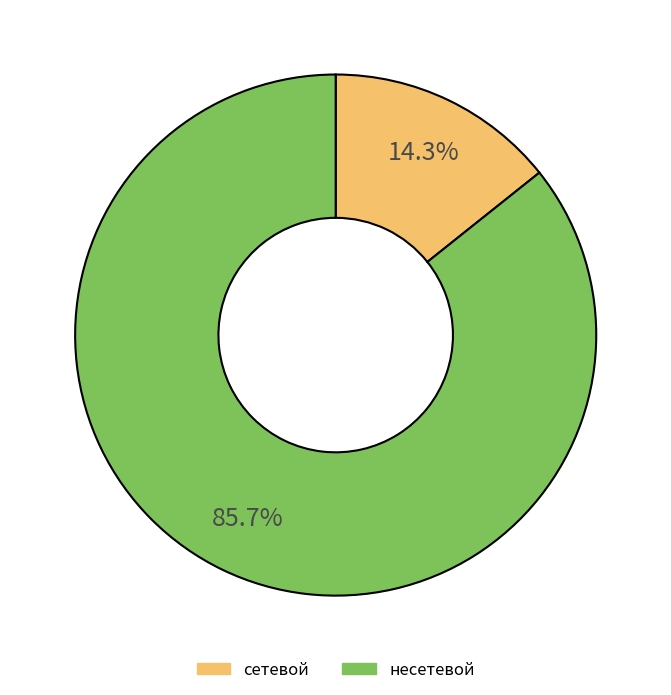

To the nearest percent, what is the difference between the сетевой and несетевой slice percentages?

71%